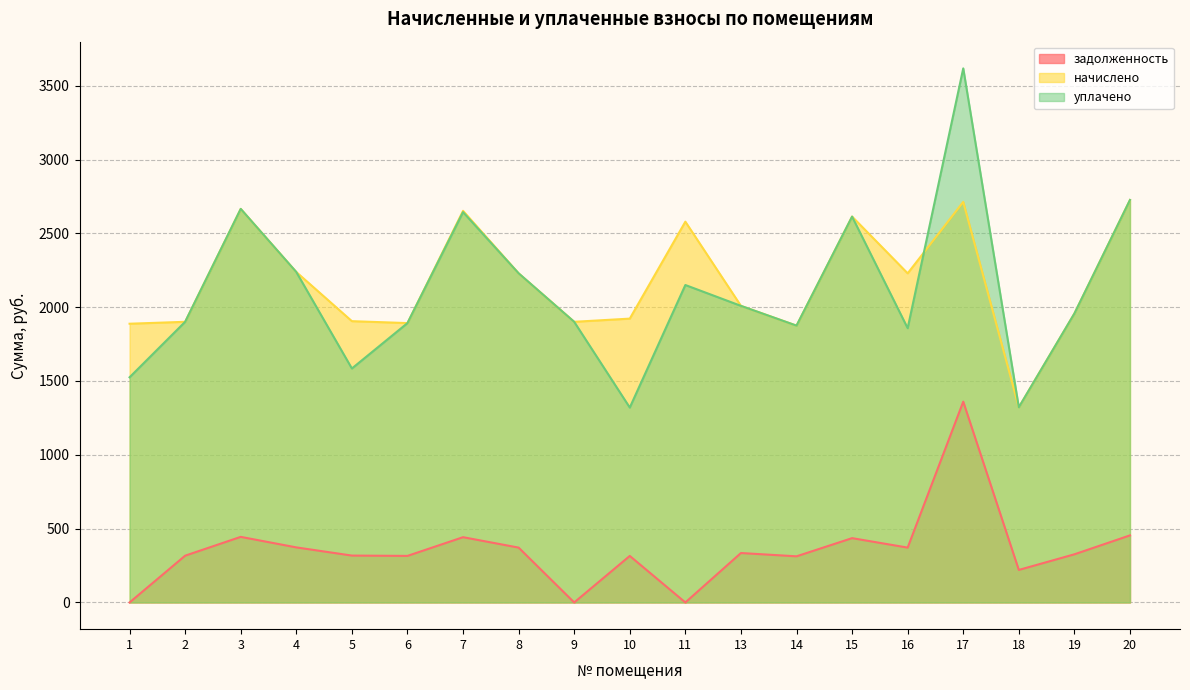

True or false: уплачено and задолженность intersect in this chart.

False